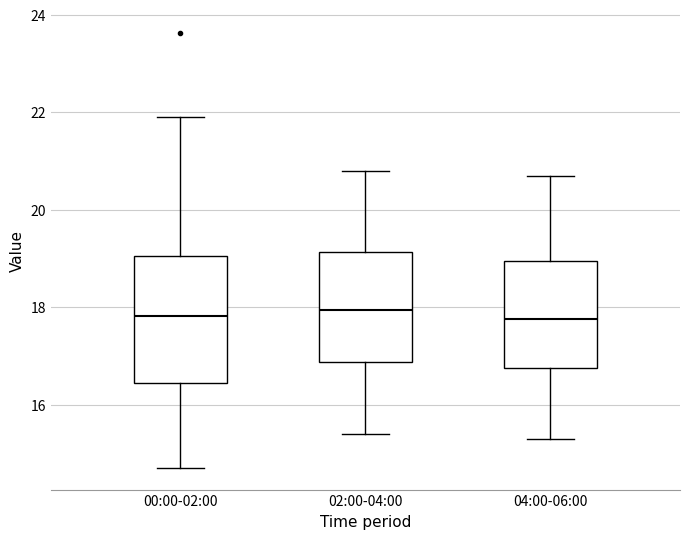

Which box is the tallest, from its lower edge to its upper edge?

00:00-02:00